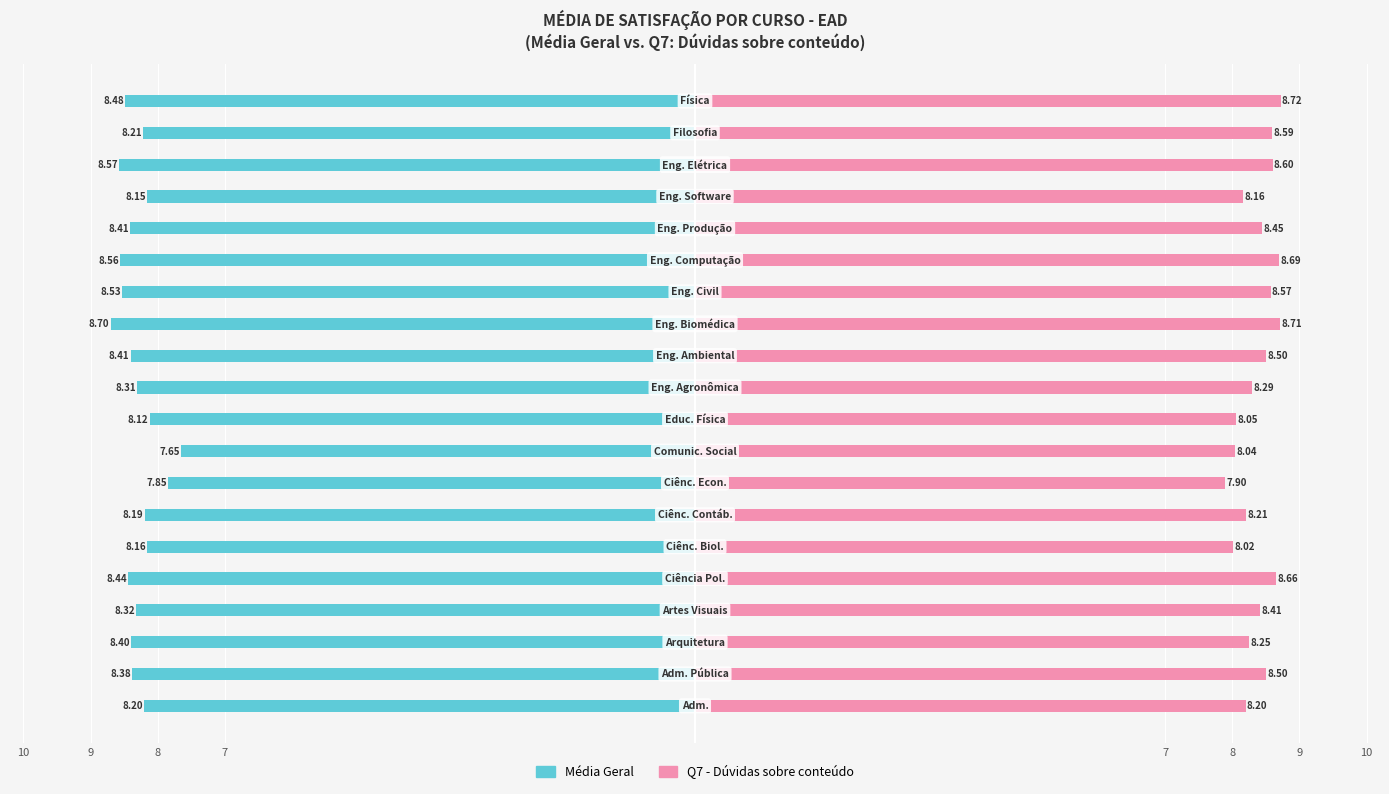

Are the bars horizontal?

Yes